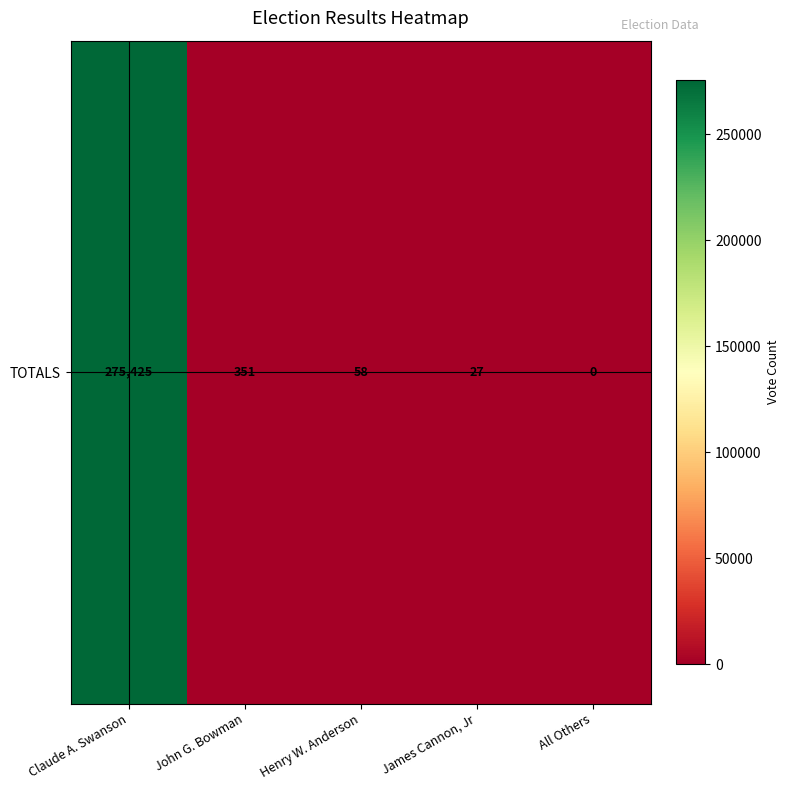

Reading left to right, transcribe all the data shown in this chart.

275425	351	58	27	0